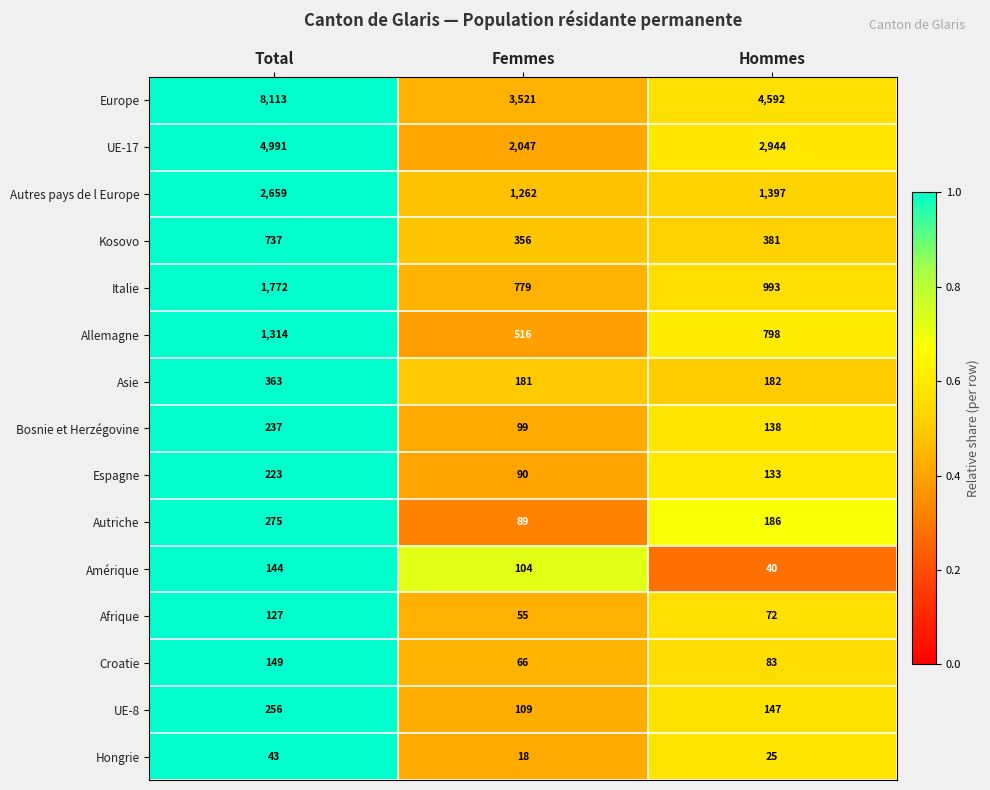

Where does the Italie series first go above 993?

Total